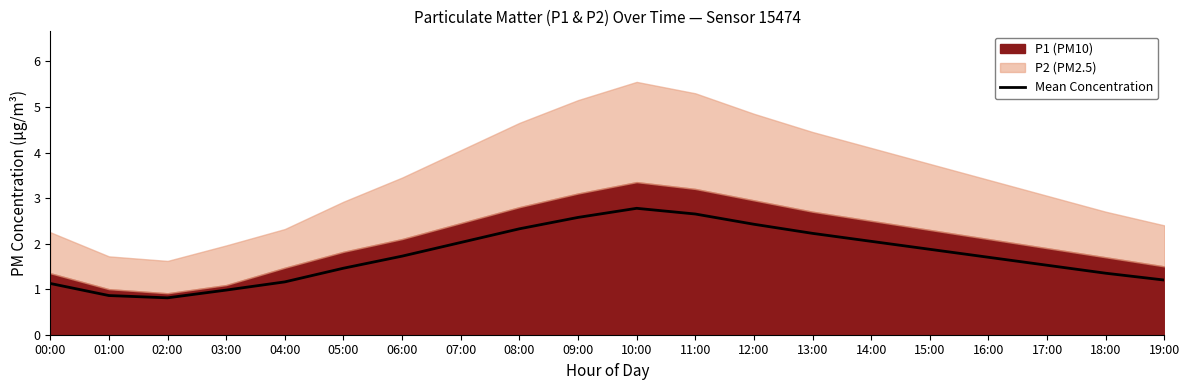

What is the value of the 17th point from the left?

1.7